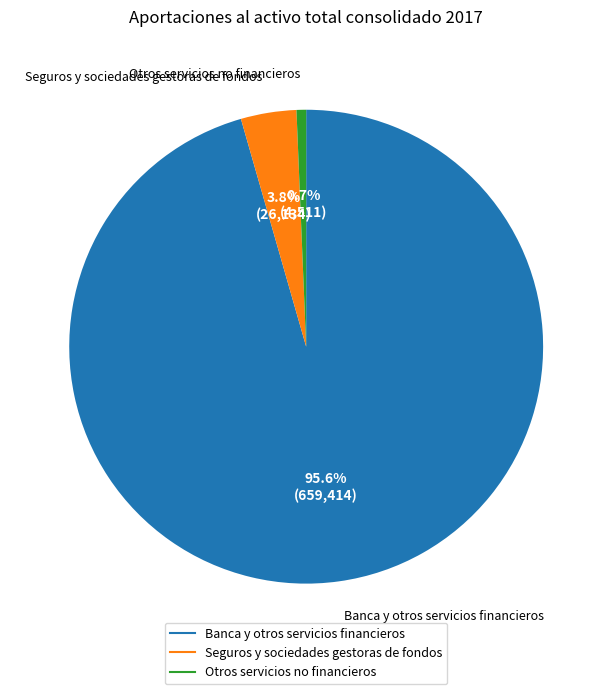

Which slice is the smallest?

Otros servicios no financieros